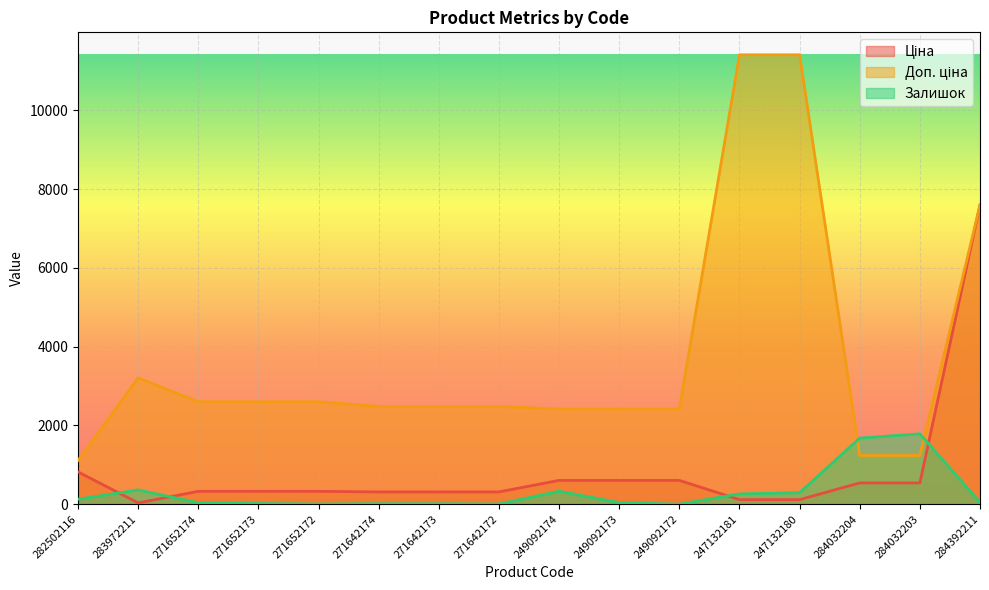

At 249092173, list the series in order from largest to smallest.

Доп. ціна, Ціна, Залишок